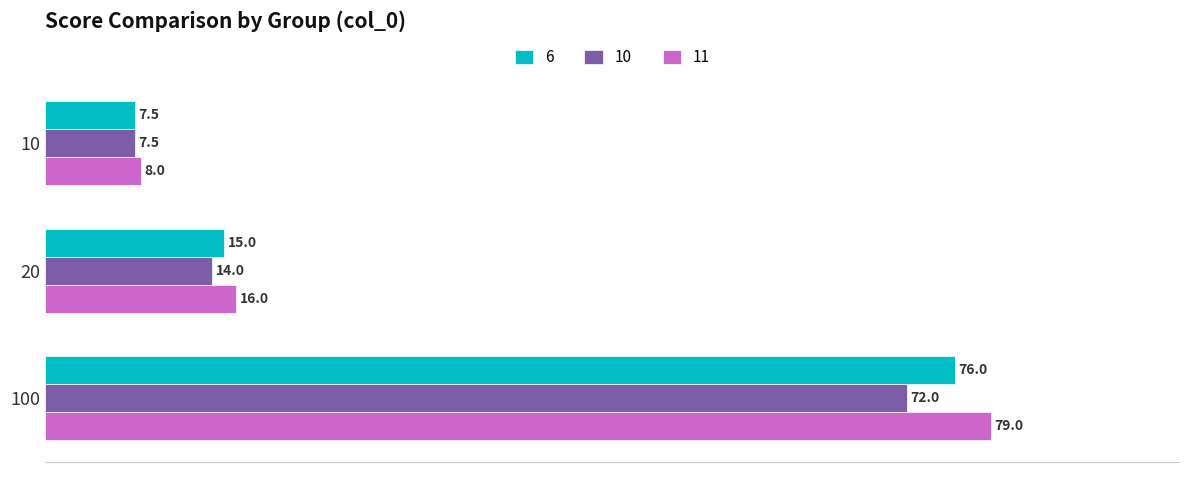

At which category is the sum across all series the highest?

100